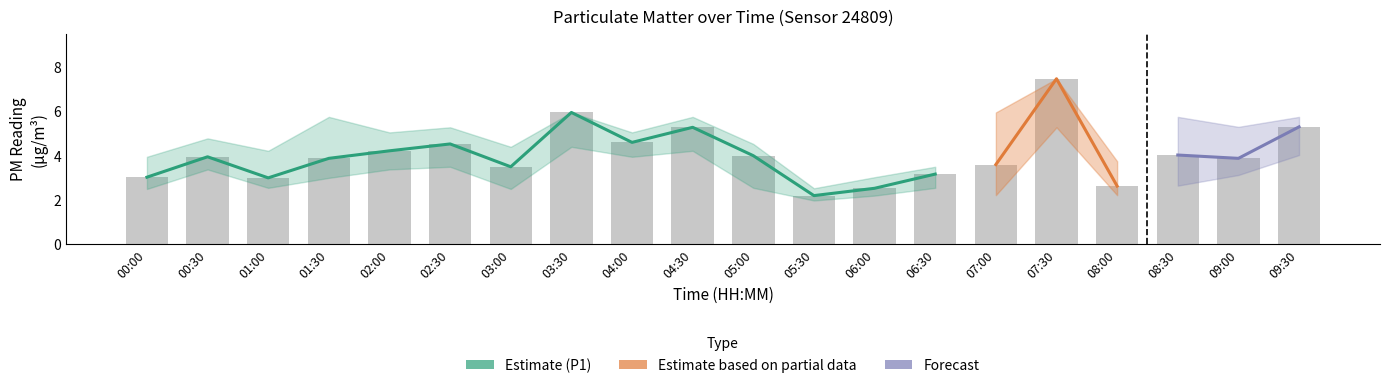

At how many categories does at least one series exceed 5?

4